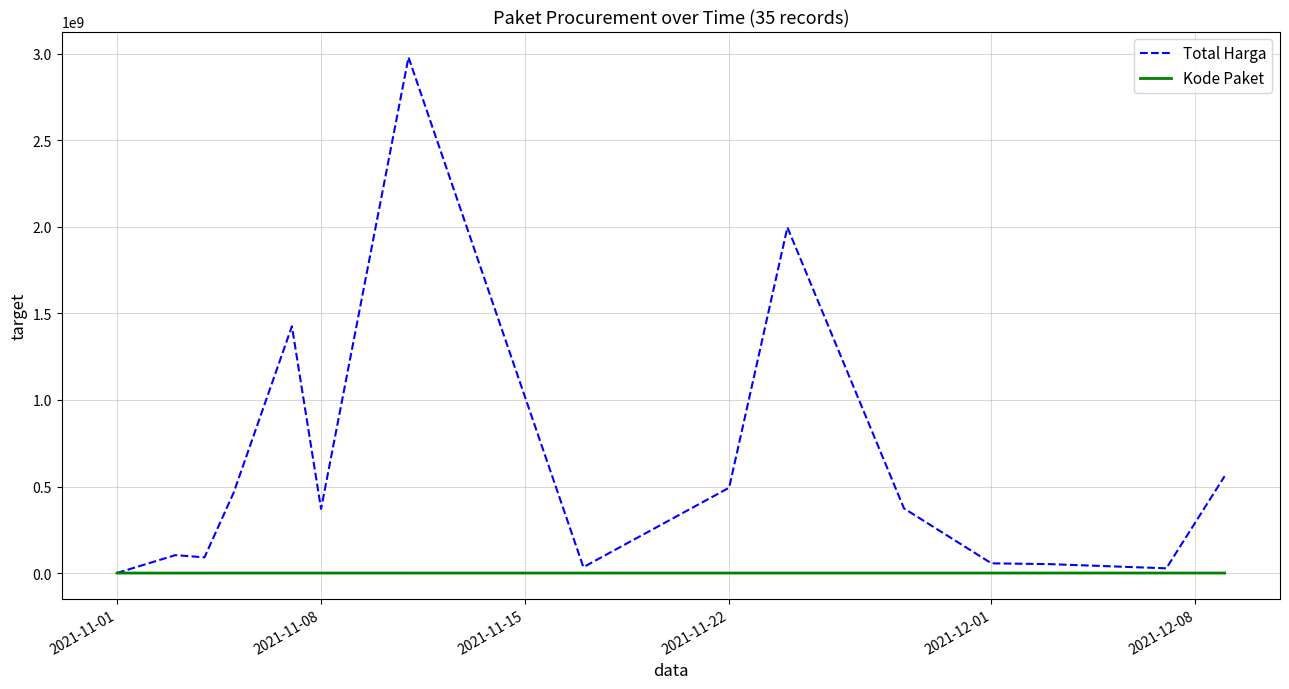

Which series has the largest total across all categories?

Total Harga